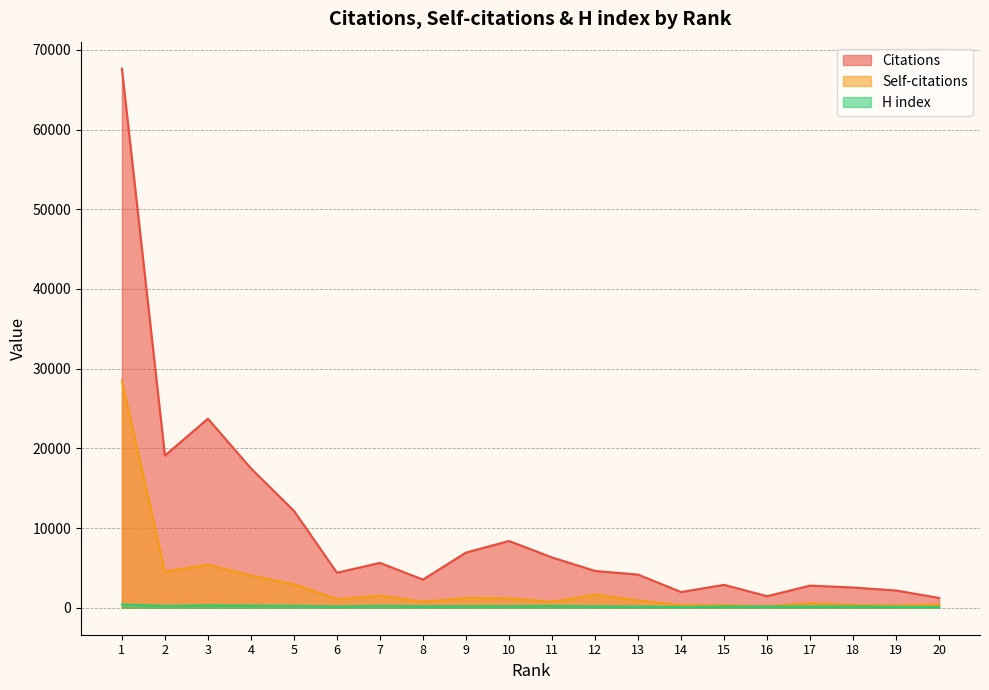

List the series in order of their overall mean, highest first.

Citations, Self-citations, H index